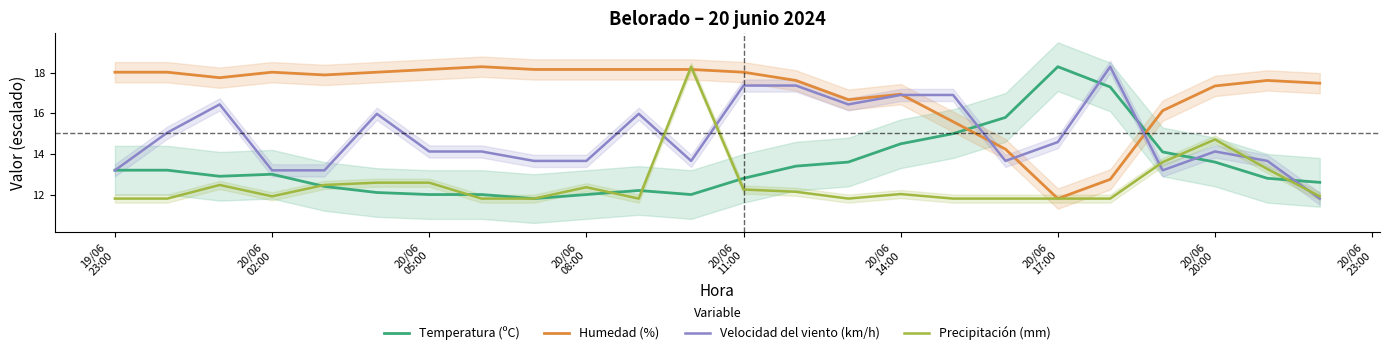

At which label does Precipitación (mm) first exceed 12?

20/06
05:00